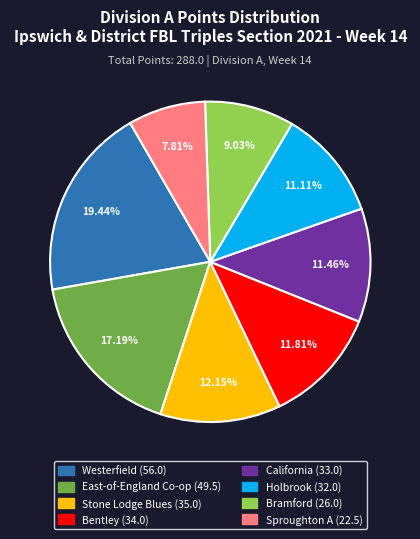

Which slice is the largest?

Westerfield